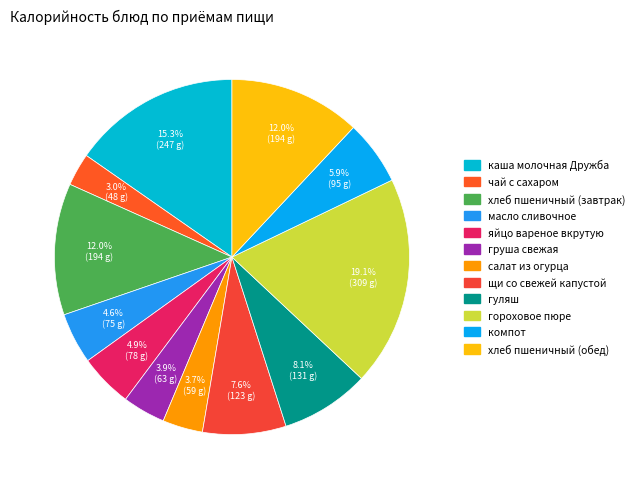

Which category has the biggest portion of the pie?

гороховое пюре